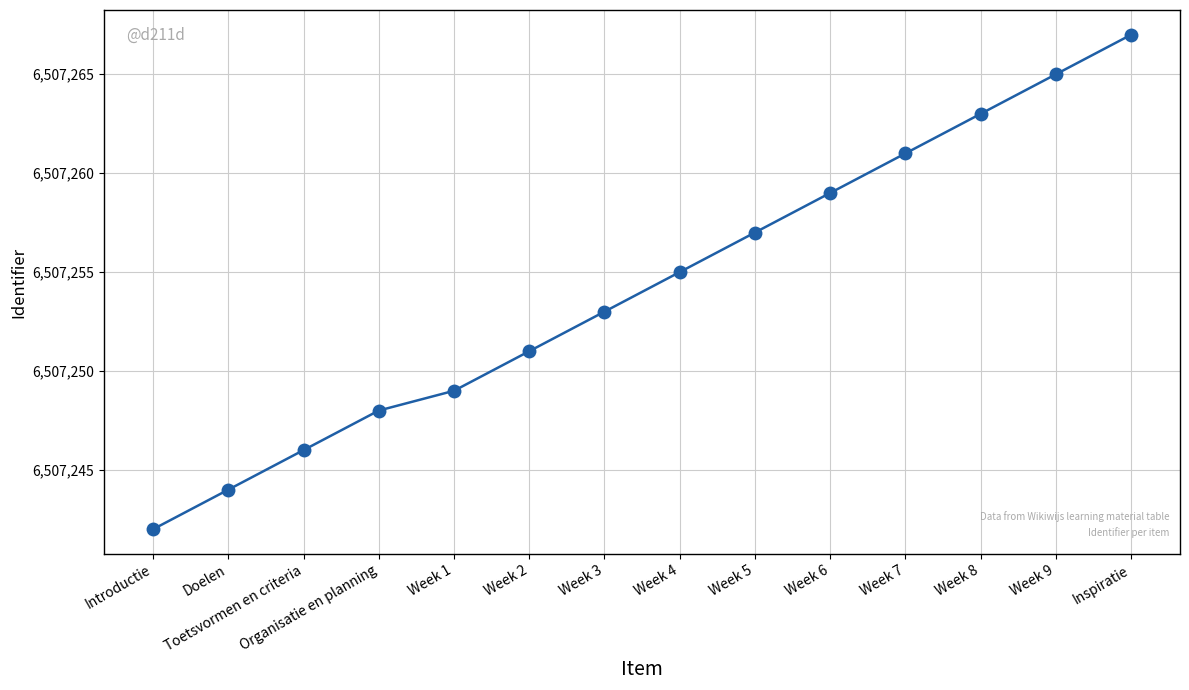

What is the ratio of the value at Week 5 to the value at Week 7?

1.0